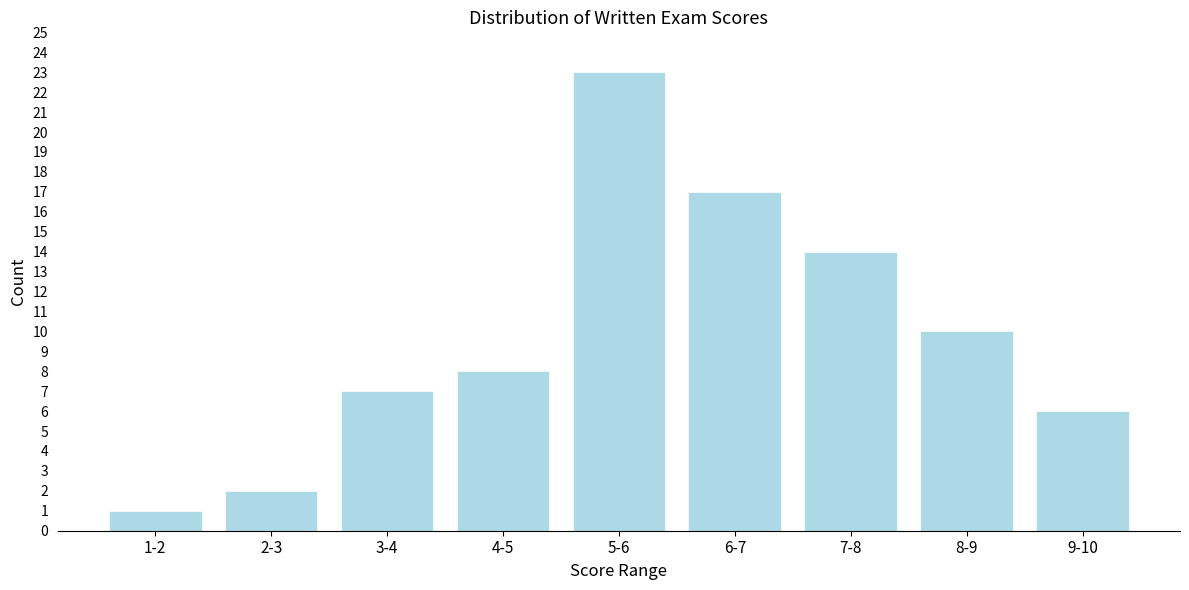

Reading right to left, extract all data points from this chart.

9-10=6	8-9=10	7-8=14	6-7=17	5-6=23	4-5=8	3-4=7	2-3=2	1-2=1